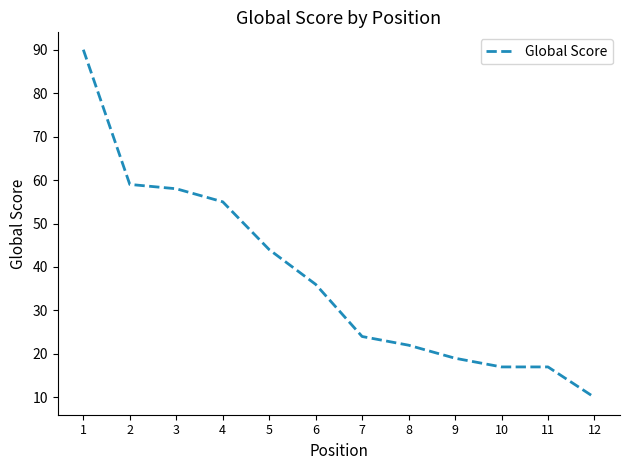

The chart shows a value of 59 at 2. True or false?

True